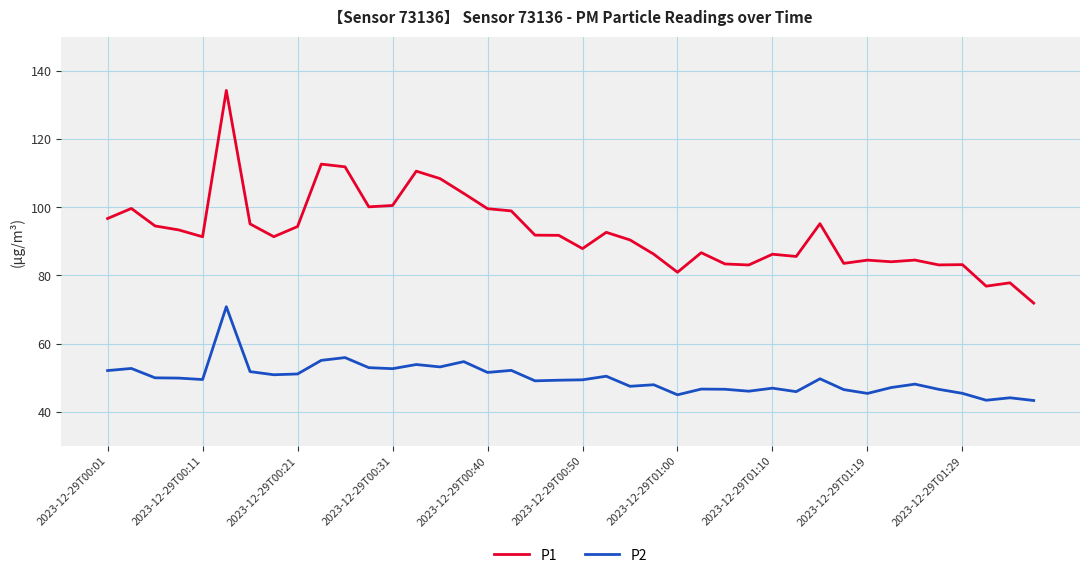

Which series has the largest total across all categories?

P1